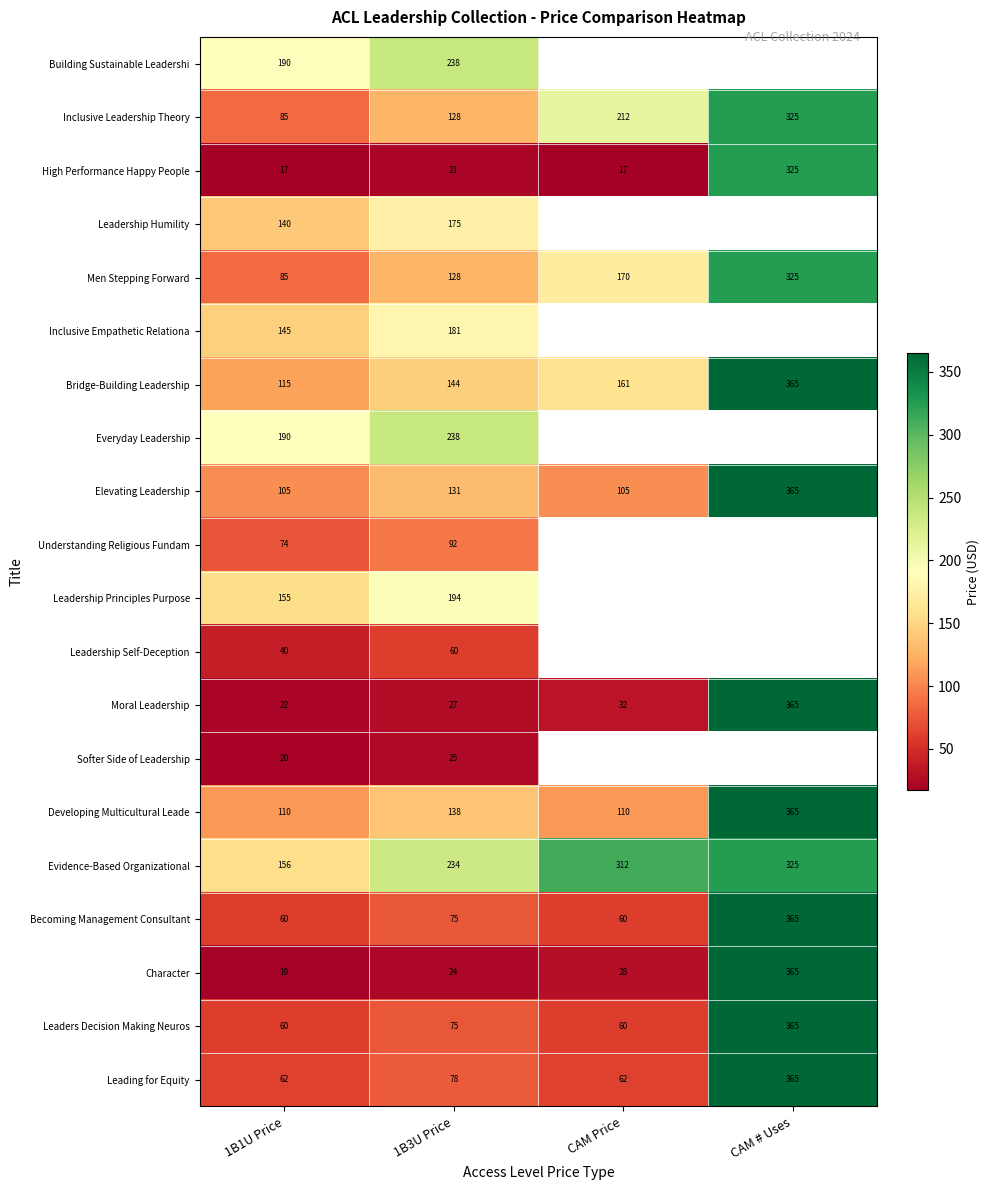

What is the maximum value for Inclusive Leadership Theory?

325